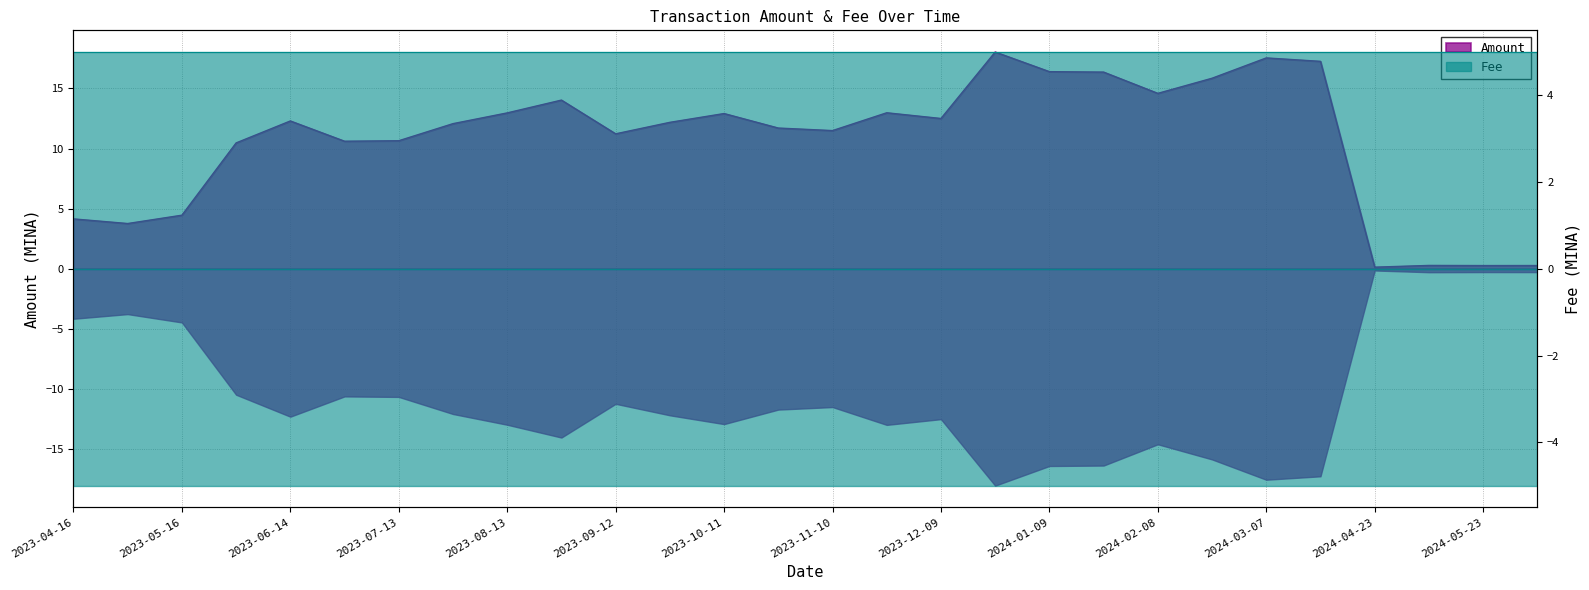

How many values are below 12?

13